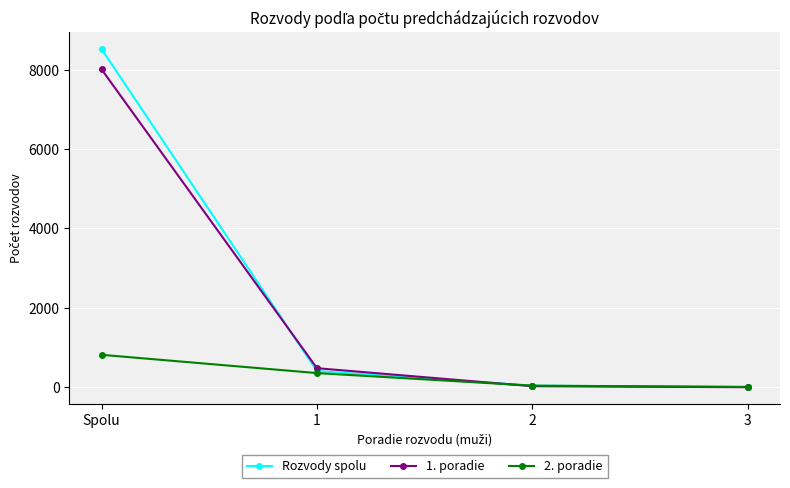

At which category is the sum across all series the highest?

Spolu